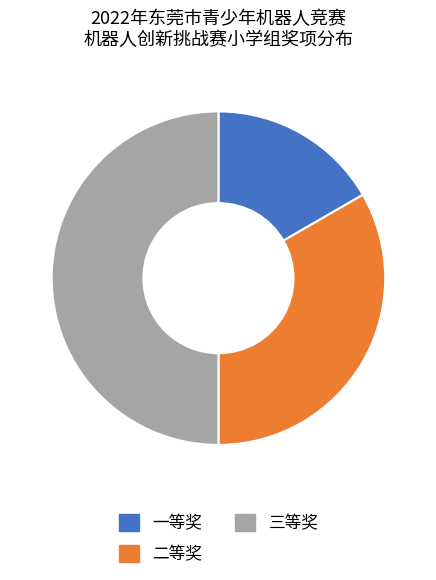

Which slice is the largest?

三等奖